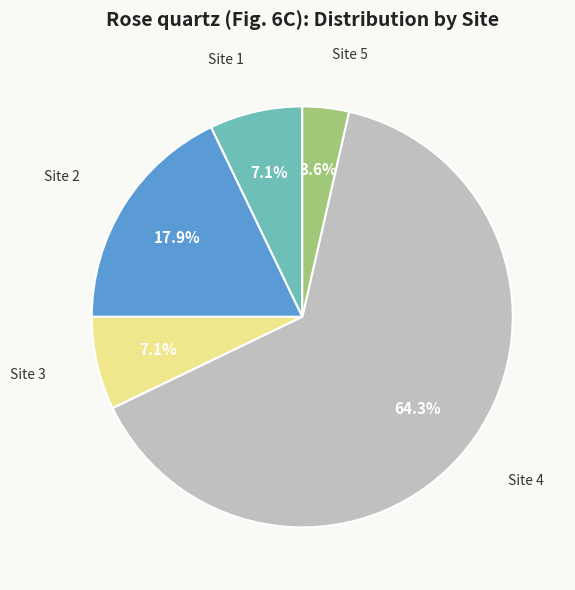

Approximately how many times larger is the value at Site 1 compared to Site 2?

0.4